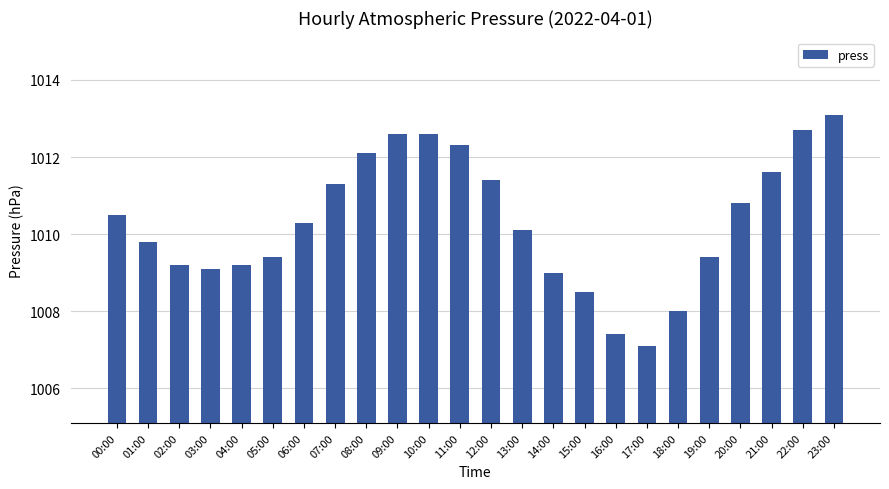

What is the value of the 14th bar from the left?

1010.1